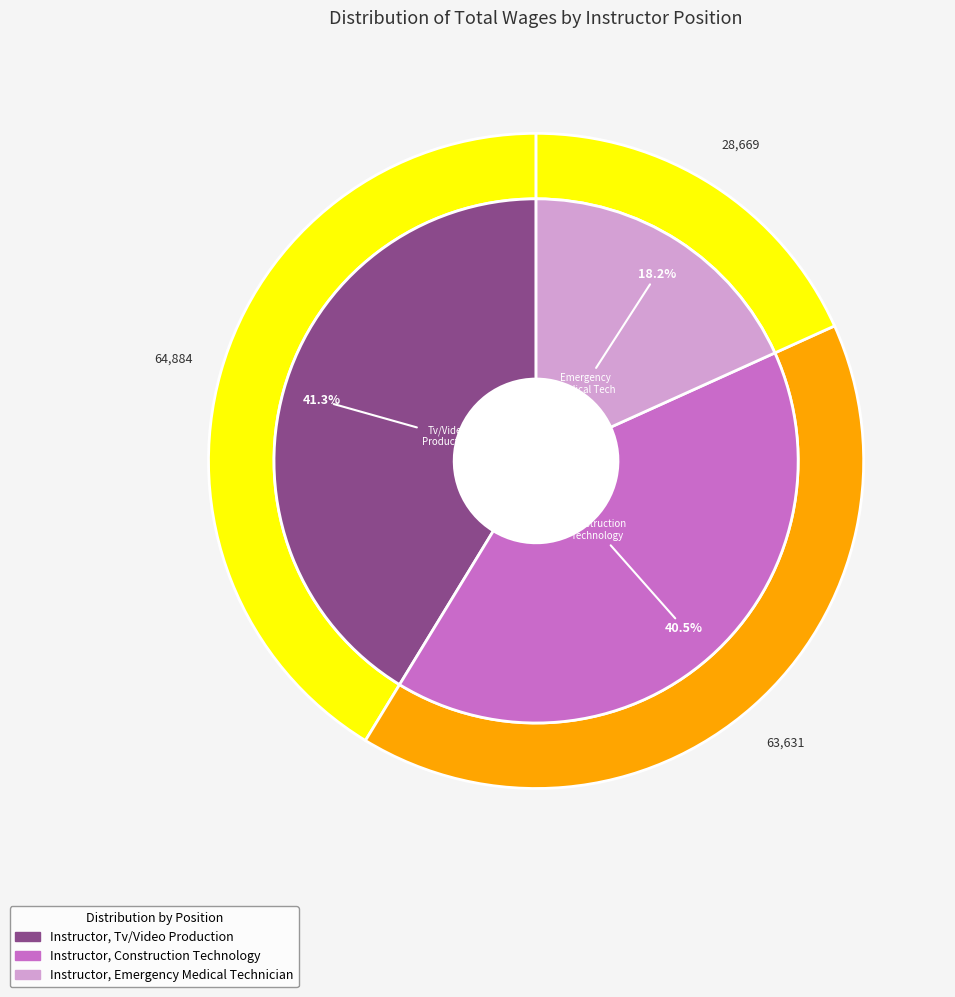

Which slice is the largest?

Instructor, Tv/Video Production